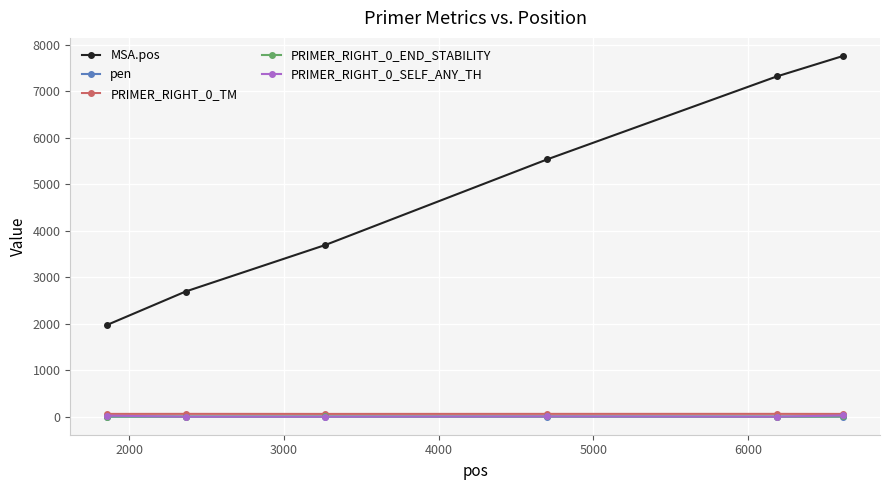

True or false: MSA.pos has more than 0 interior local peaks.

False